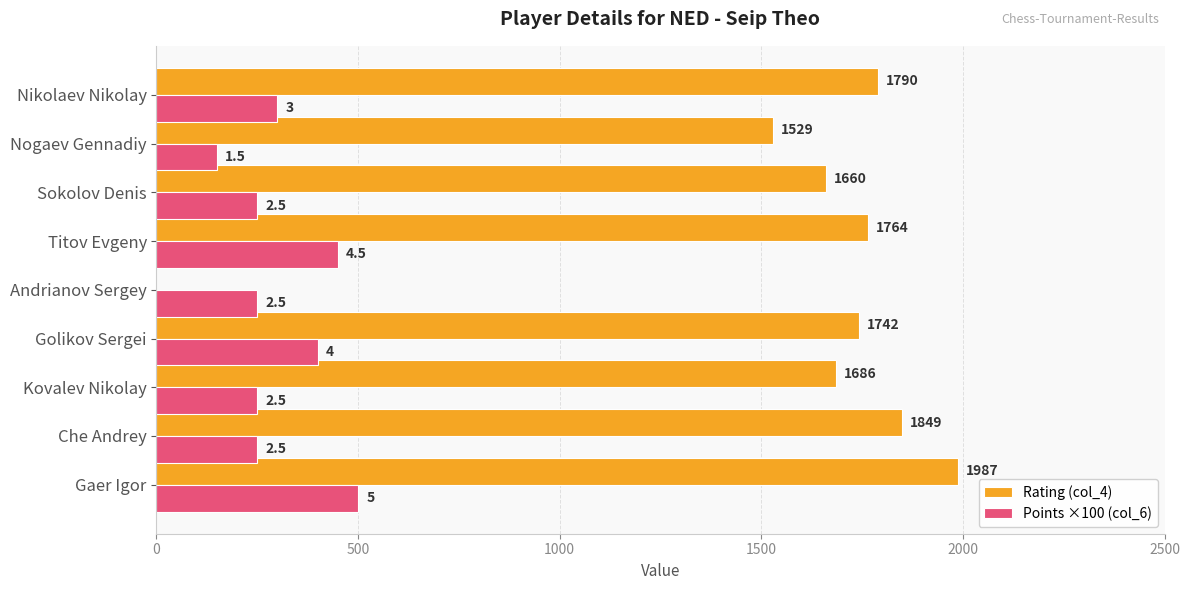

Which series has the largest range (max minus min)?

Rating (col_4)